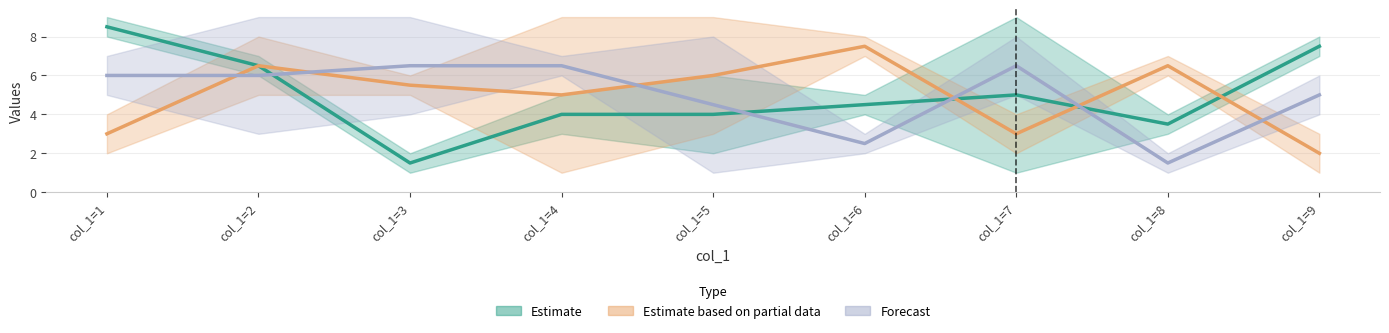

At how many categories does at least one series exceed 8?

6